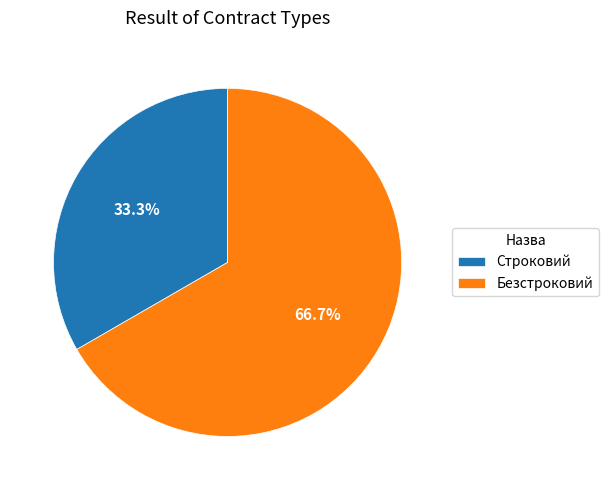

What is the ratio of the value at Строковий to the value at Безстроковий?

0.5